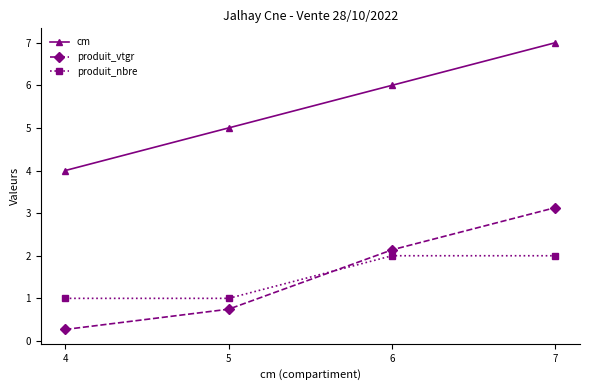

What is the difference between the produit_nbre values at 6 and 4?

1.0